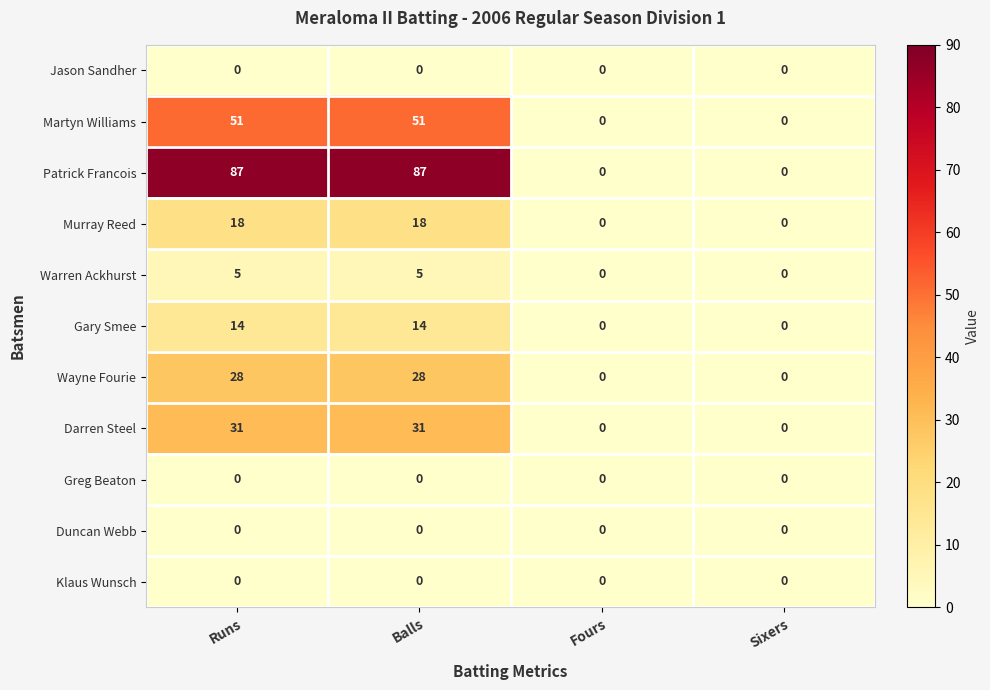

What is the sum of the Darren Steel values at Sixers and Runs?

31